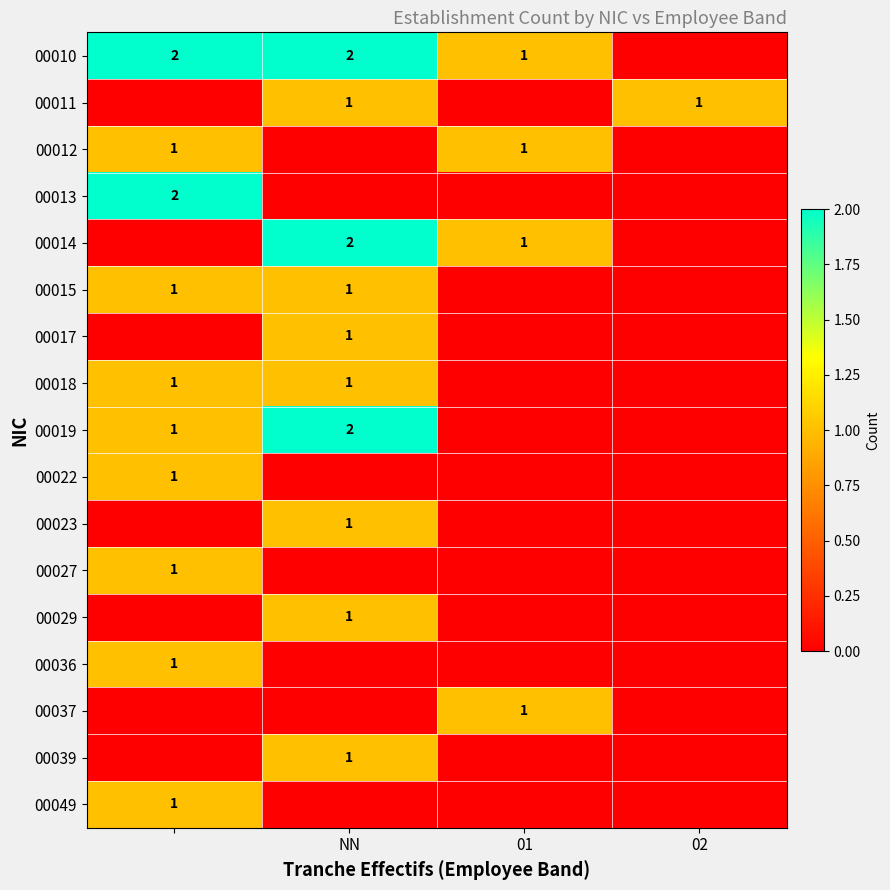

True or false: 00023 has a value of 1 at NN.

True